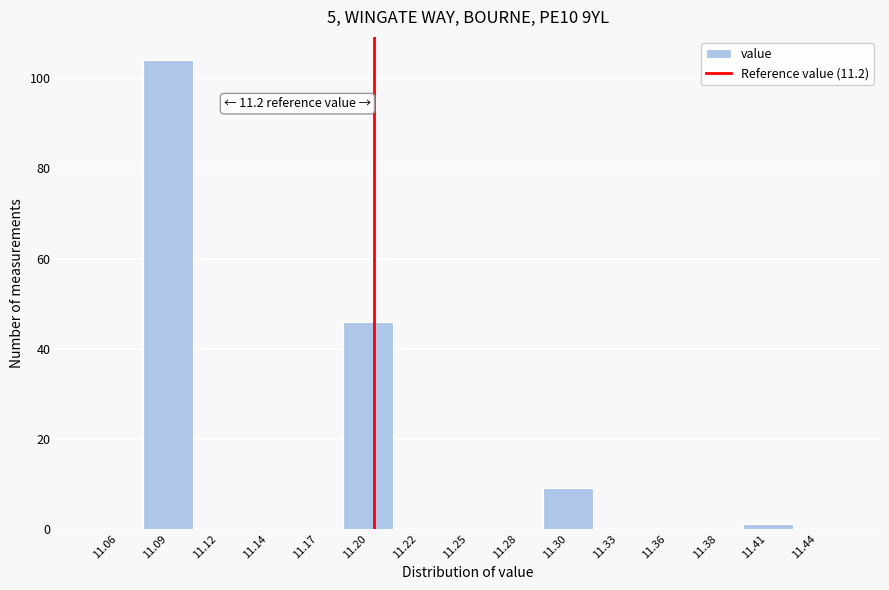

Which range on the x-axis has the tallest bar?

11.075 to 11.105